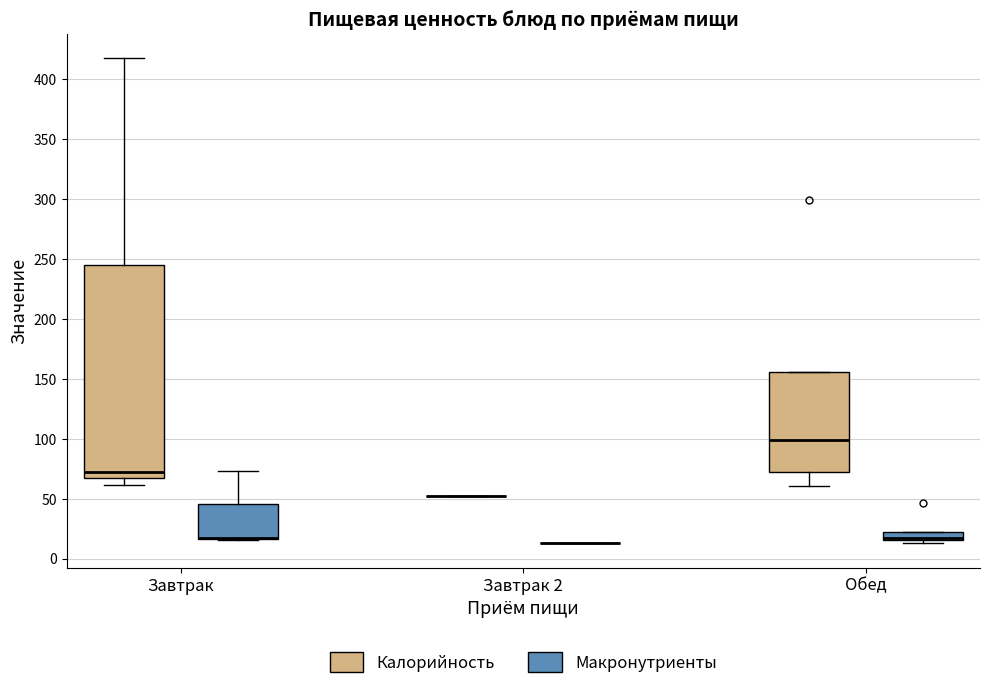

Where does the lower whisker of the box for Завтрак (Калорийность) end on the y-axis? The values are not printed on the chart, so give them approximately, as read against the axis.

60